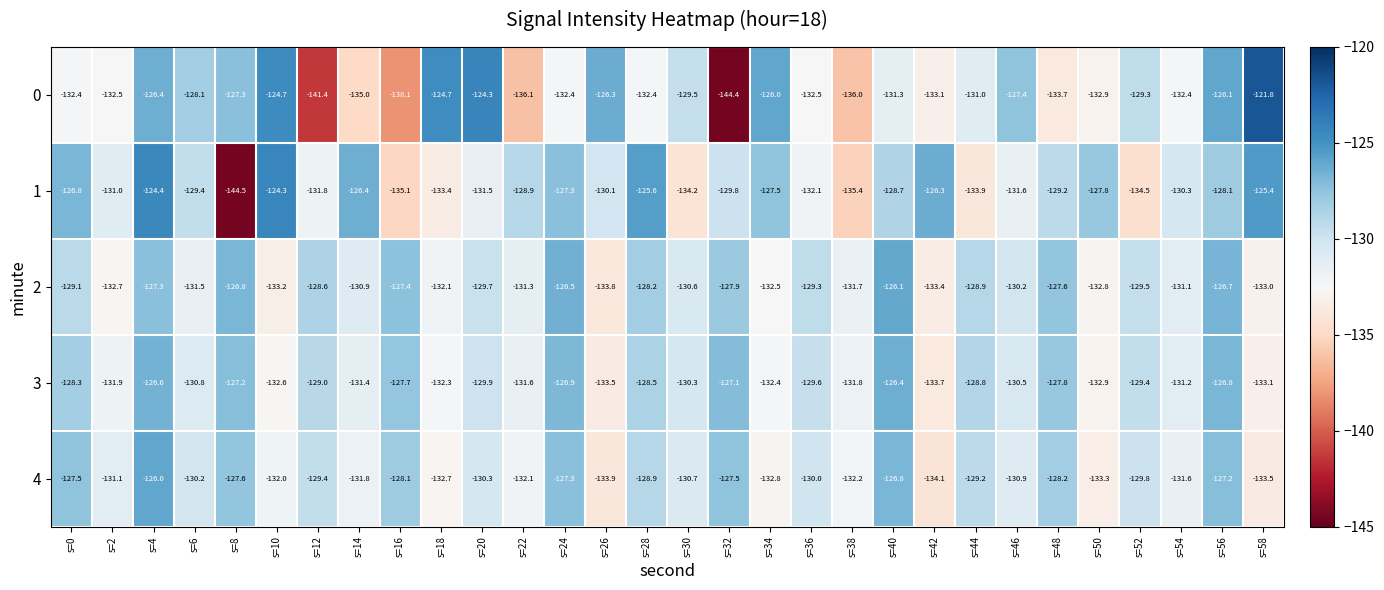

How many data points in 1 are above -129?

13